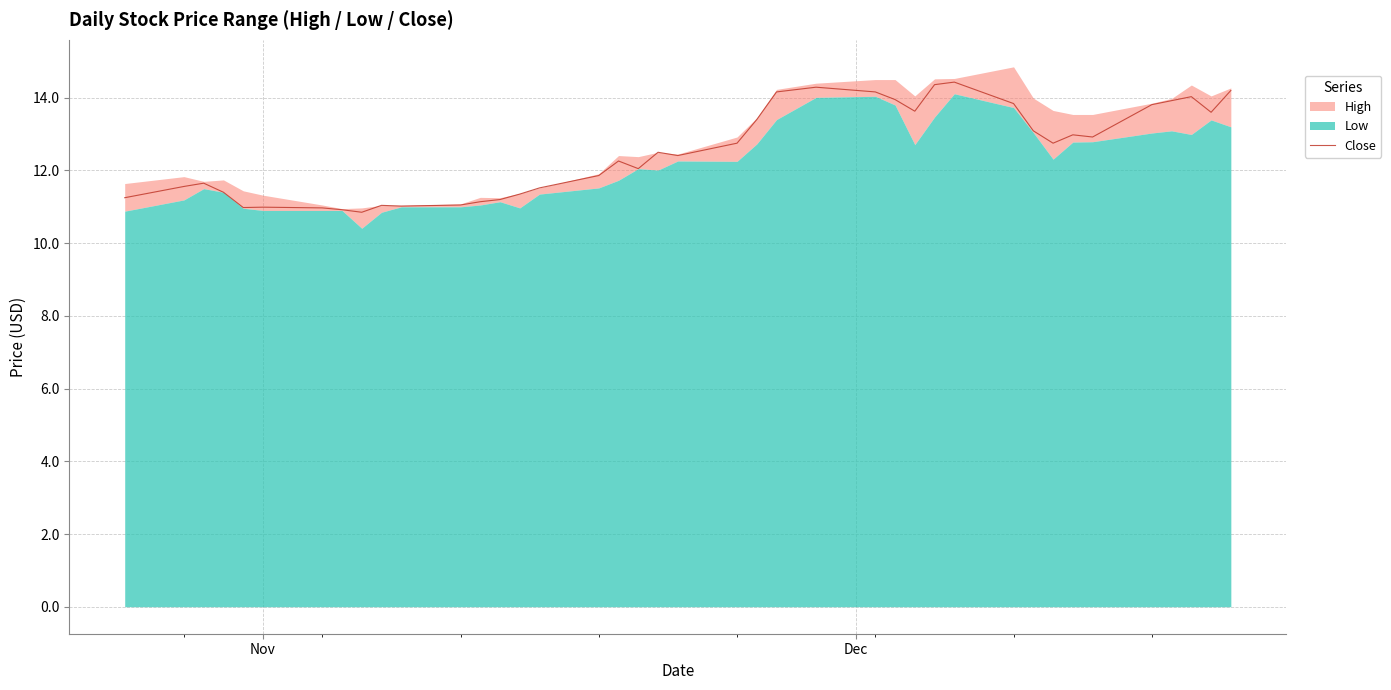

What is the difference between the maximum and minimum values?

3.6